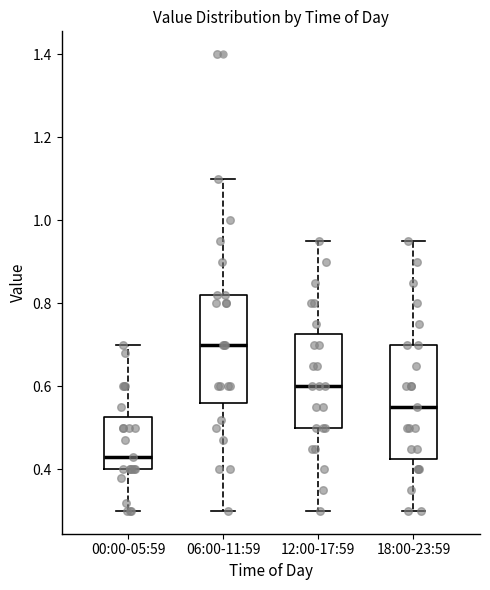

Which box's median line is the lowest?

00:00-05:59